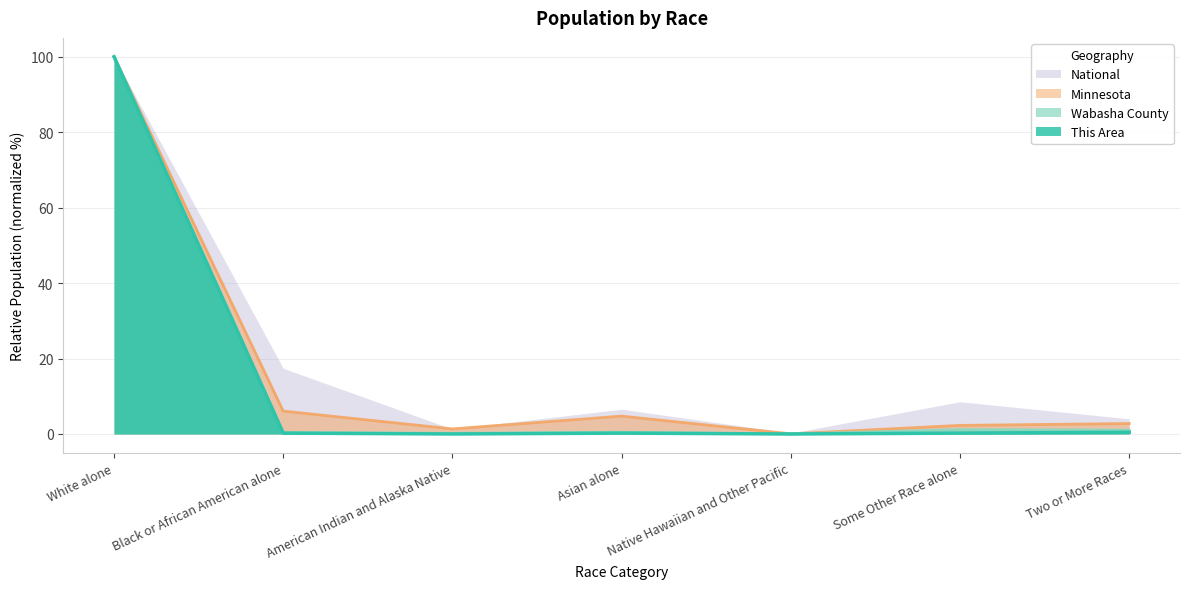

What is the label of the 6th point from the right?

Black or African American alone